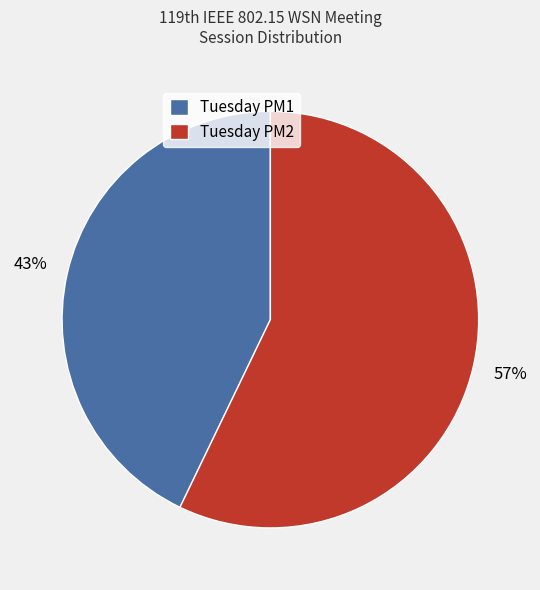

The Tuesday PM2 slice represents 57% of the pie. True or false?

True